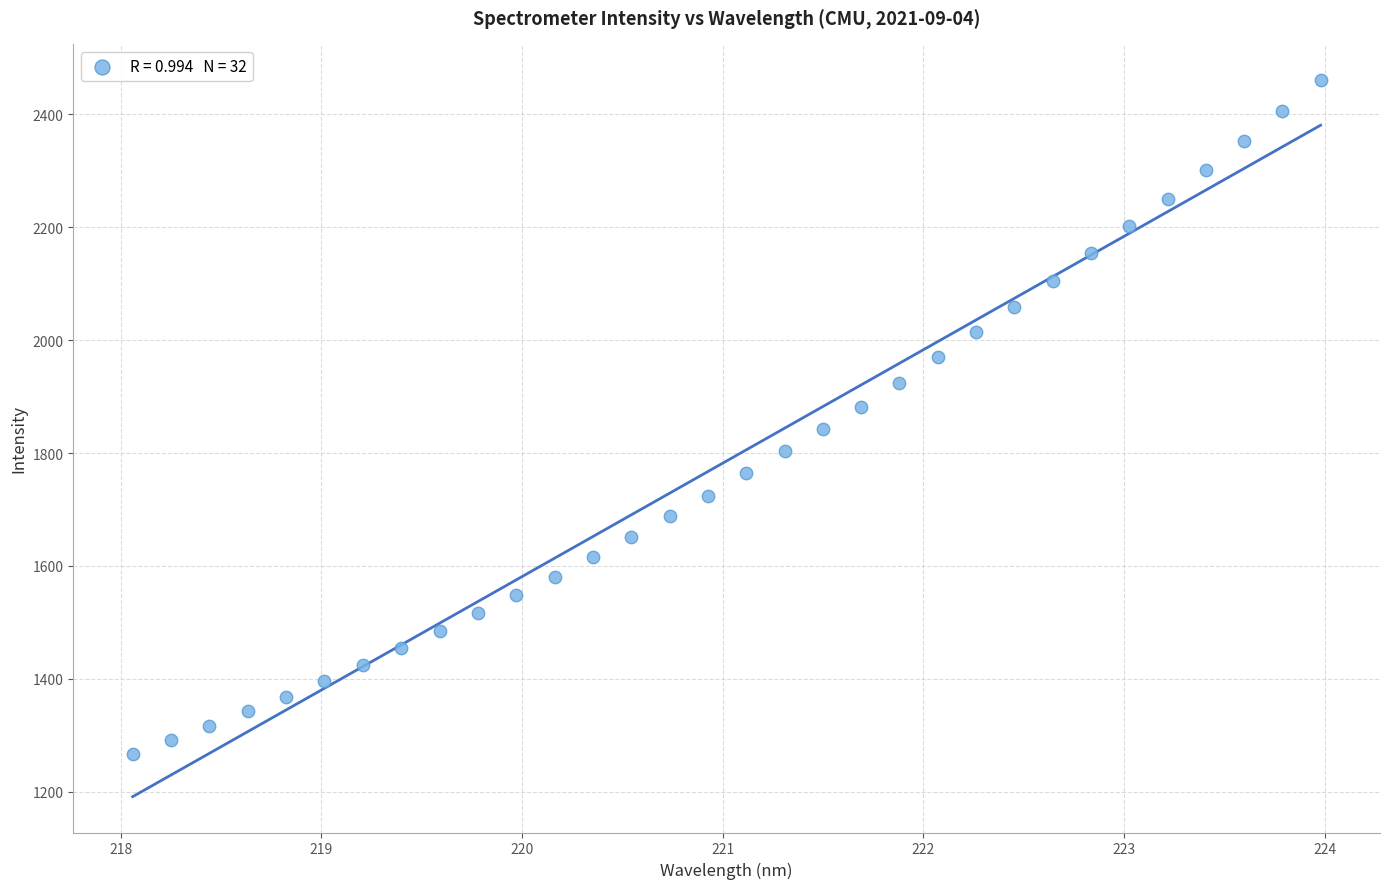

What is the range of X values (max minus min)?

5.9